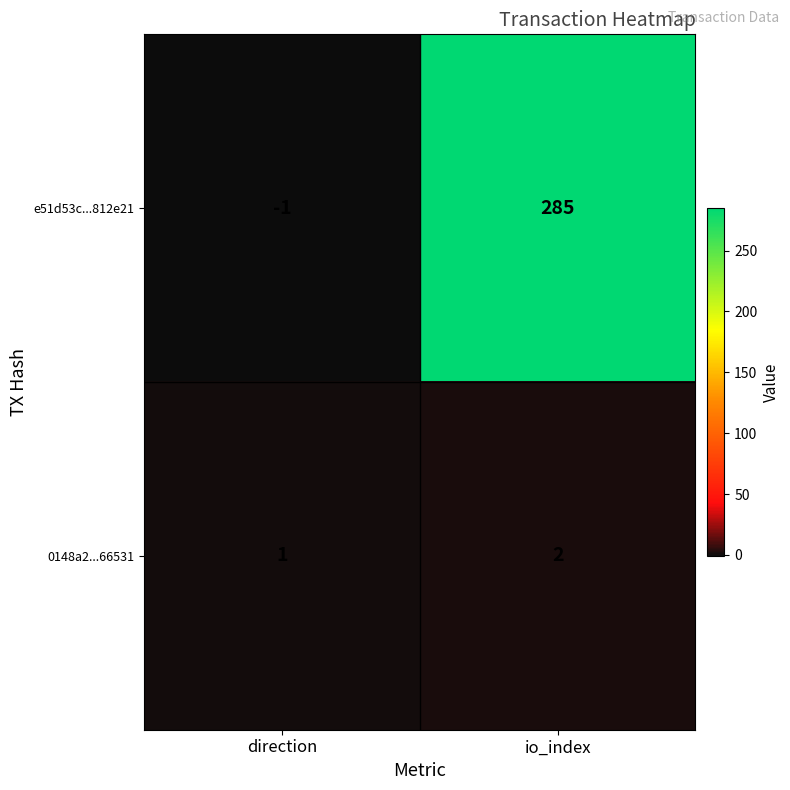

The e51d53c...812e21 series shows -2 at direction. True or false?

False